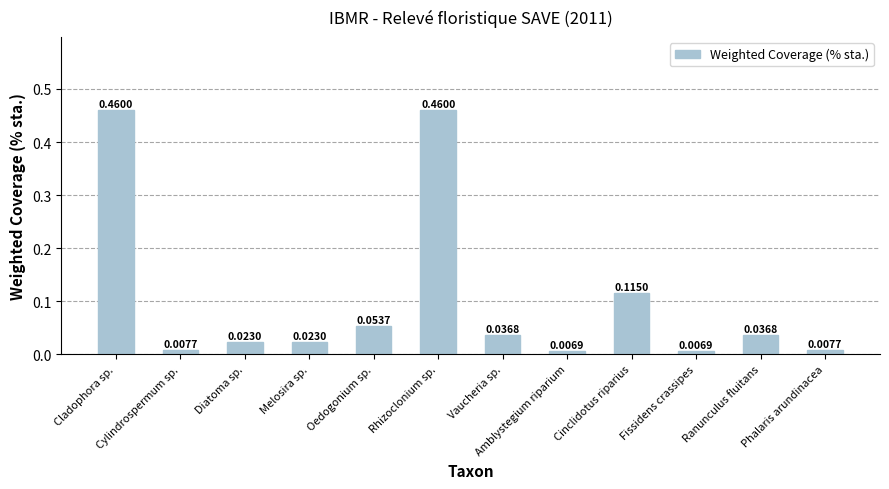

What is the label of the 9th bar from the left?

Cinclidotus riparius